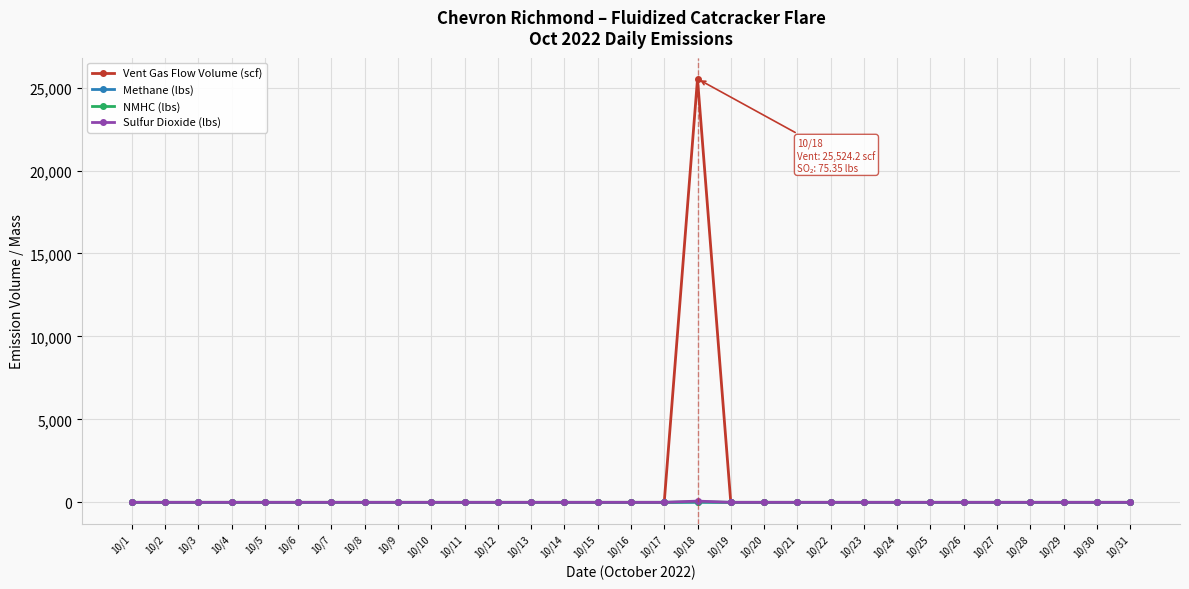

Which series has the largest range (max minus min)?

Vent Gas Flow Volume (scf)